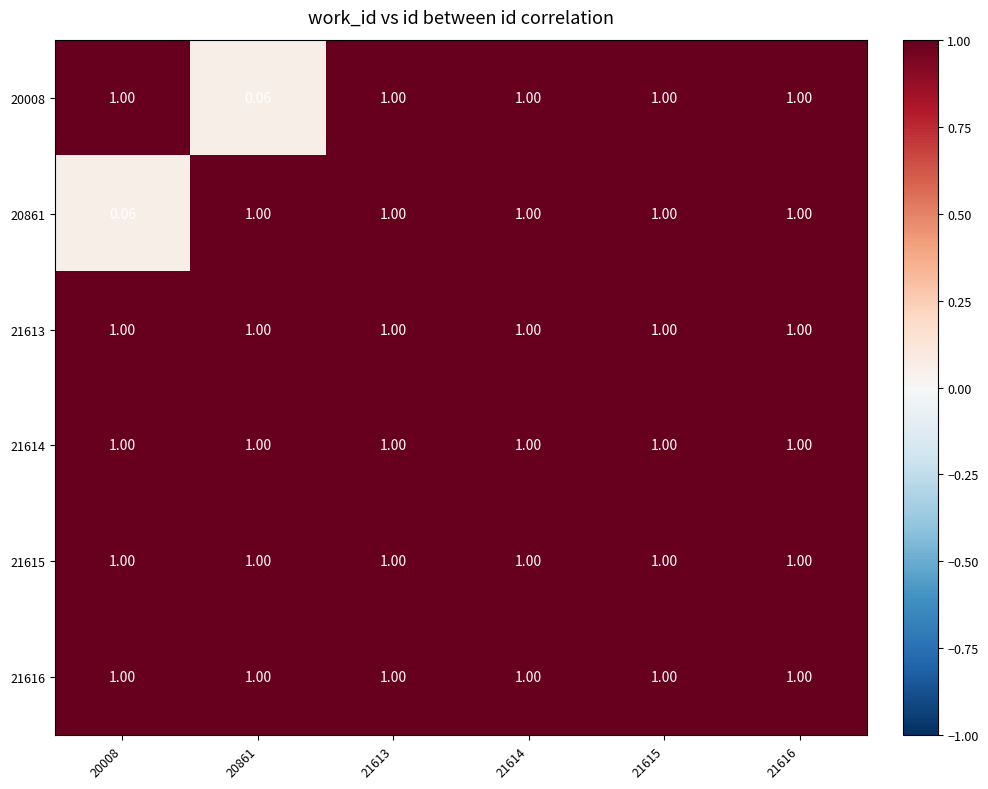

At which category does the chart reach its minimum across all series?

20861